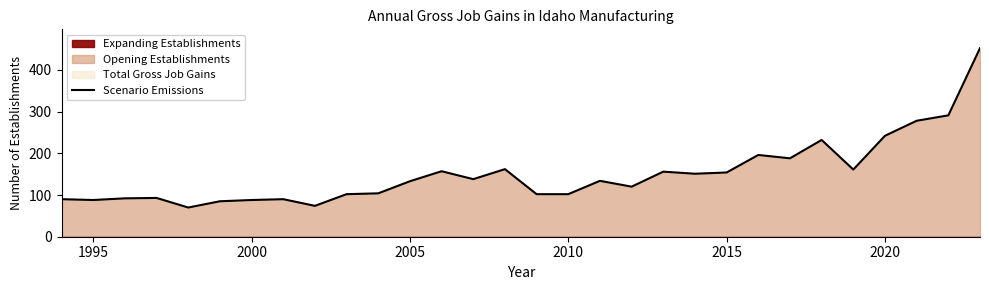

True or false: Scenario Emissions has a value of 88 at 2000.

True